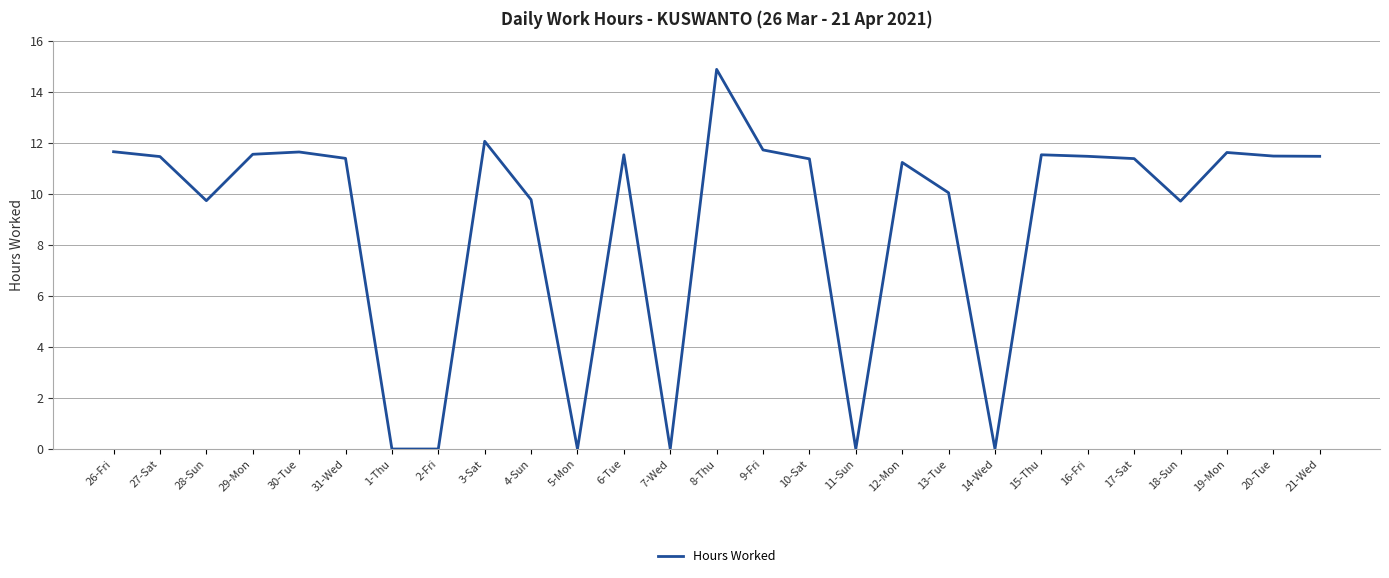

What is the approximate value at 26-Fri?

11.7